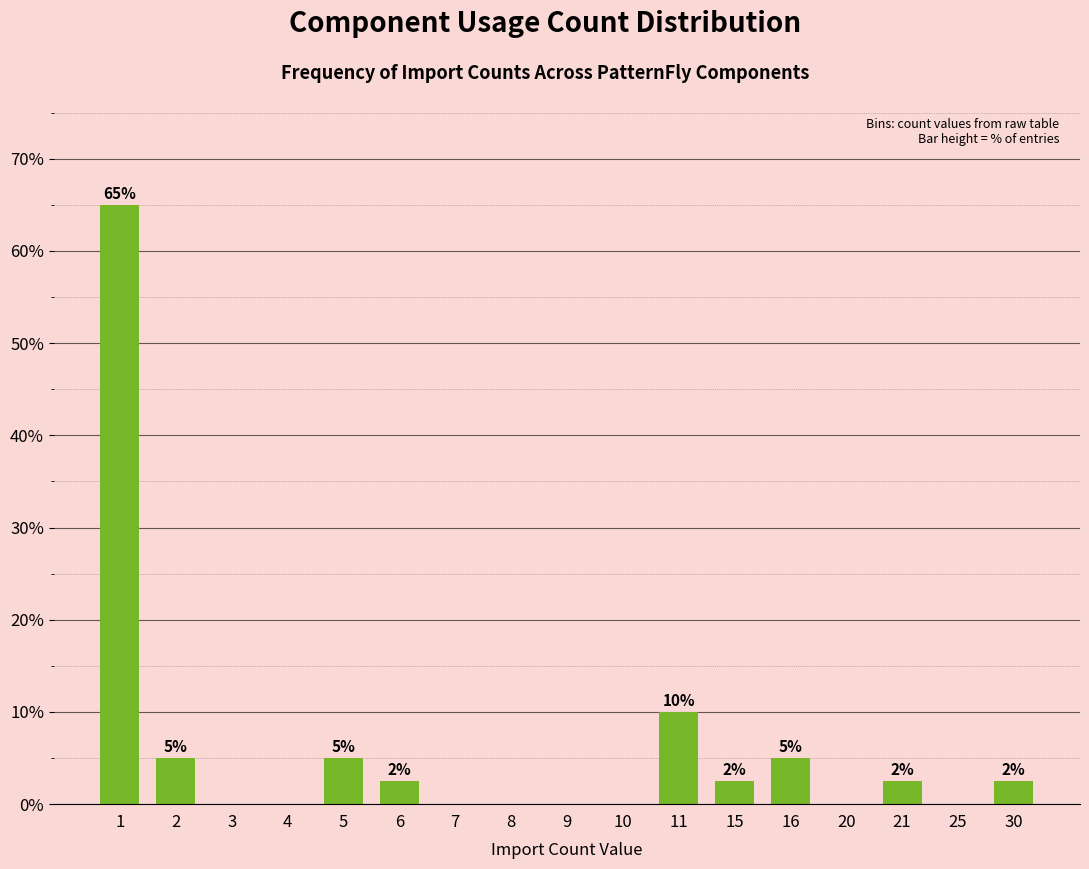

Which has a higher value, 3 or 30?

30